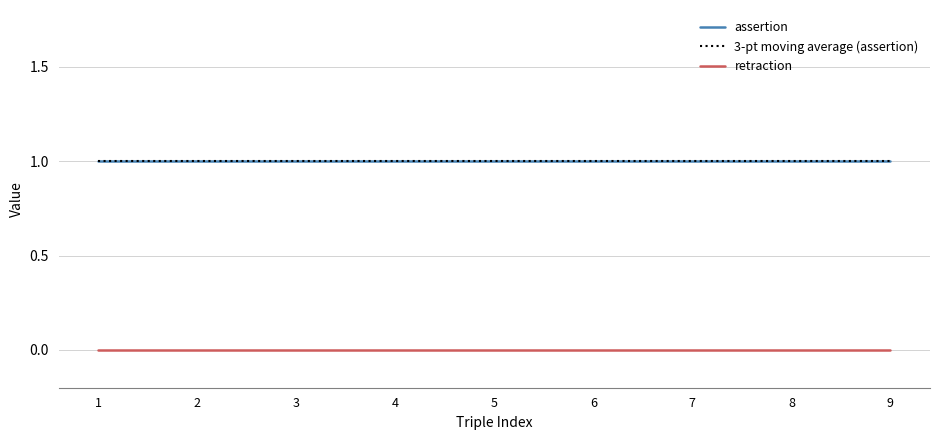

What is the spread (max minus min) of values at 2?

1